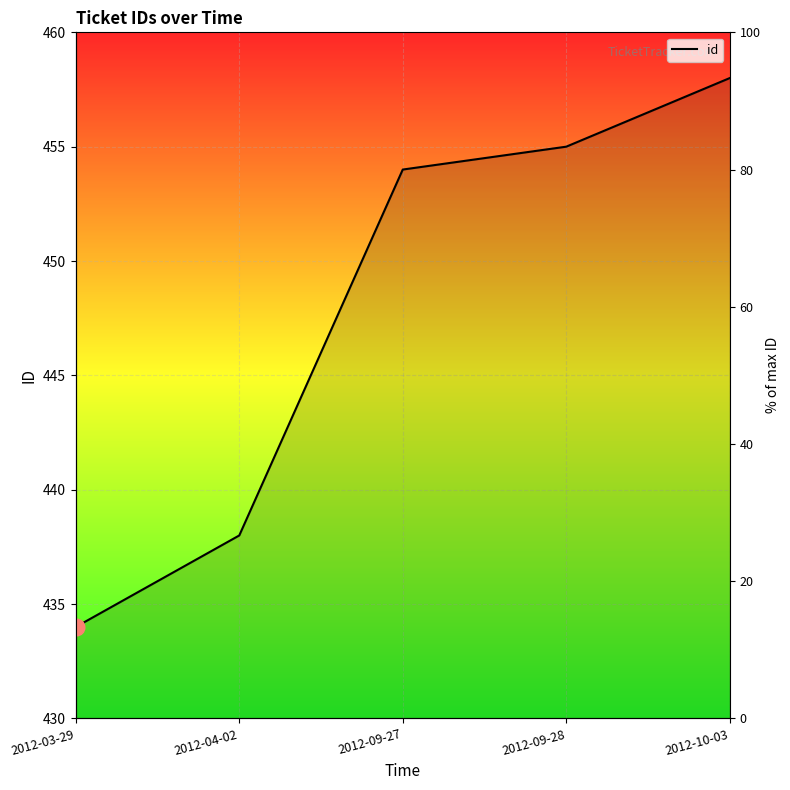

Count the number of values greater than 454.

2